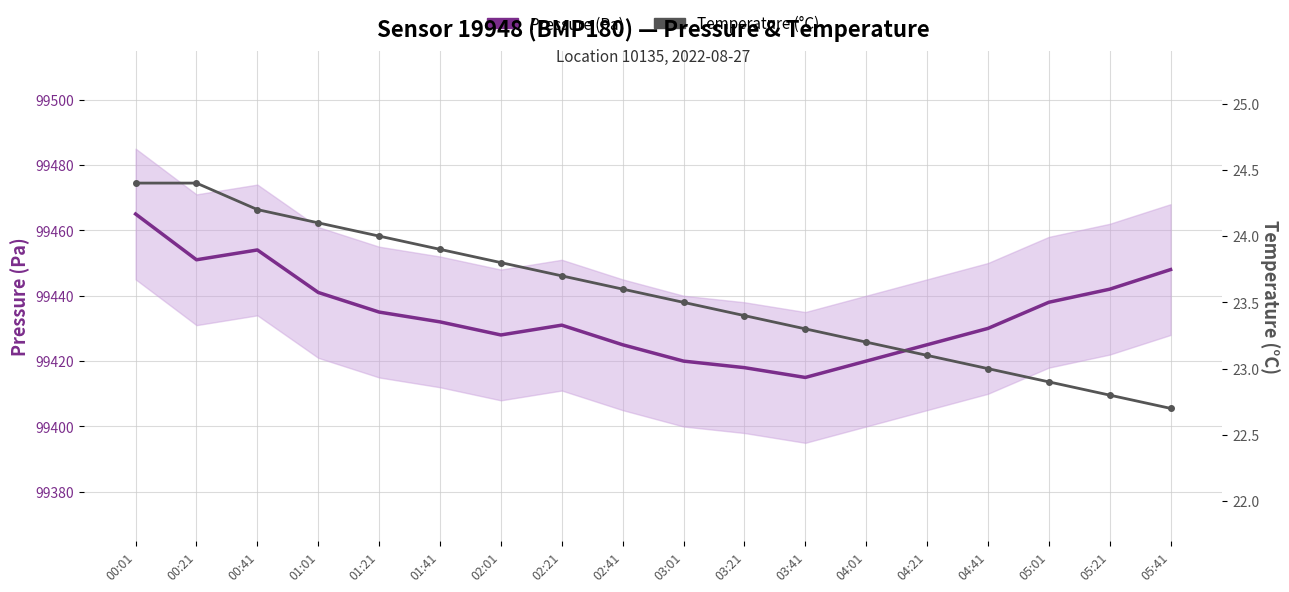

What is the label of the 4th point from the right?

04:41